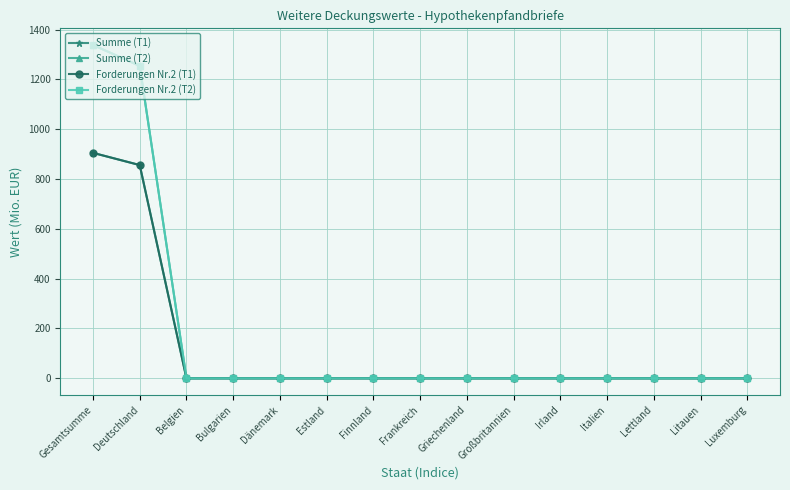

Is this an area chart (filled region under the line)?

No